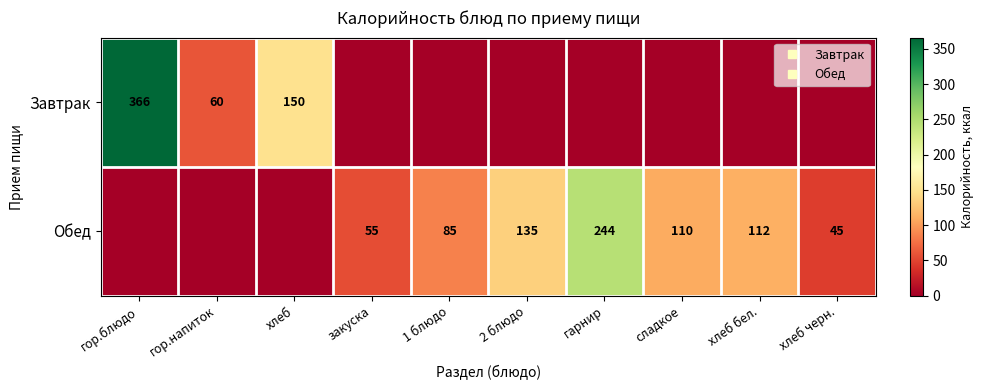

How many positive values does the Обед series have?

7